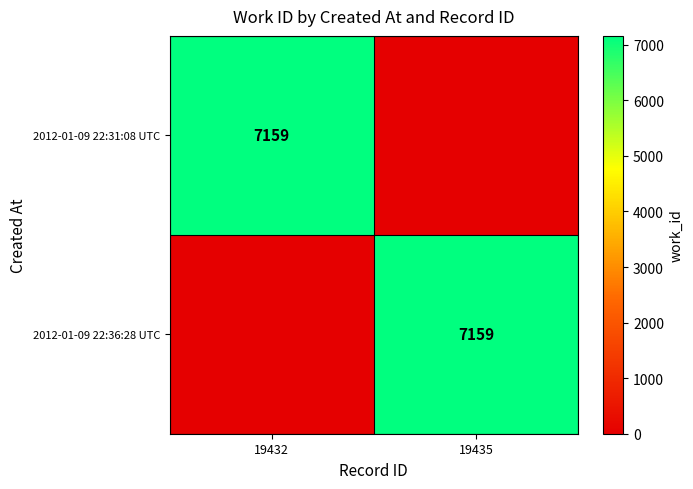

True or false: 2012-01-09 22:31:08 UTC has a value of 9880 at 19432.

False